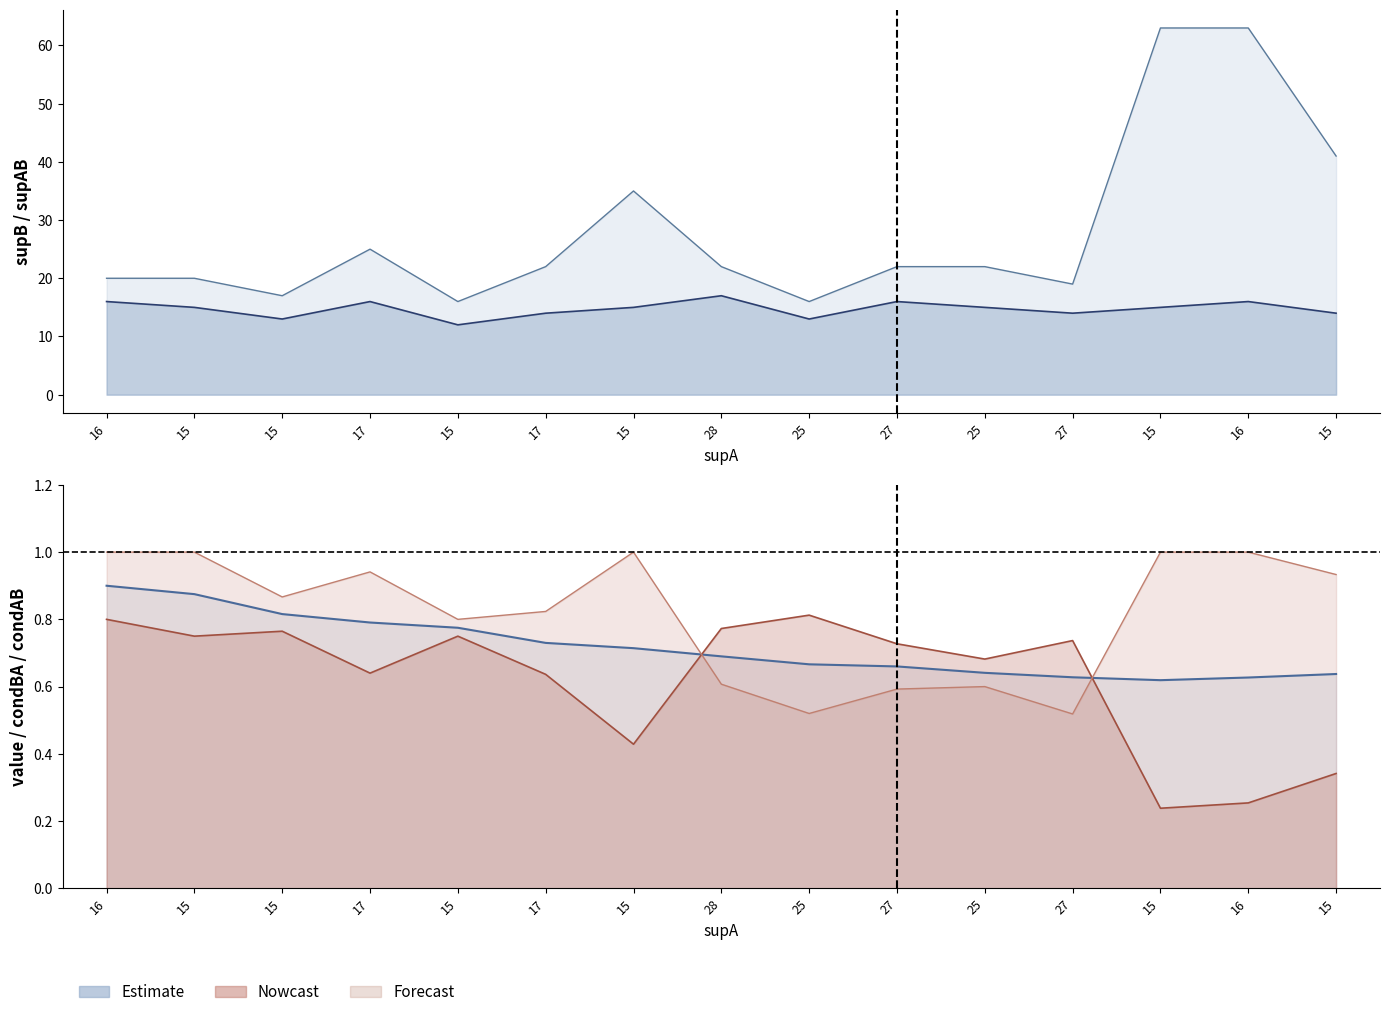

What is the spread (max minus min) of values at 17?

24.4